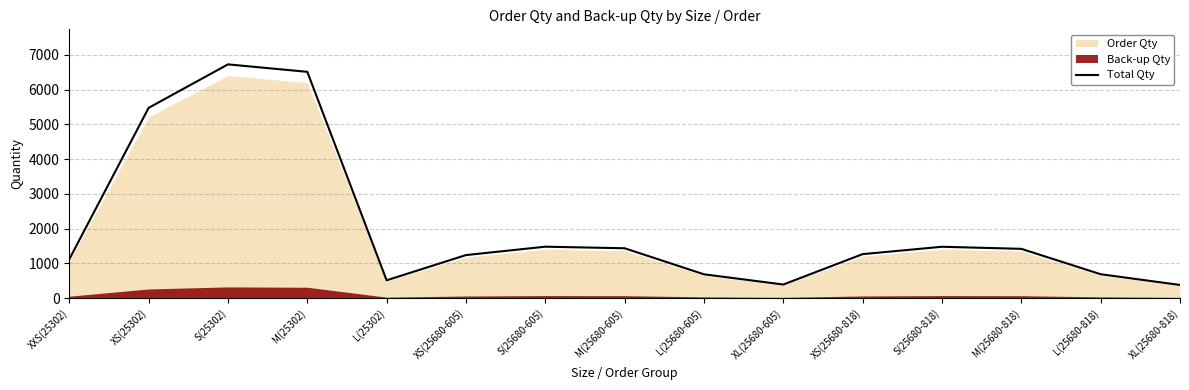

At which label is the value closest to 3550?

XS(25302)